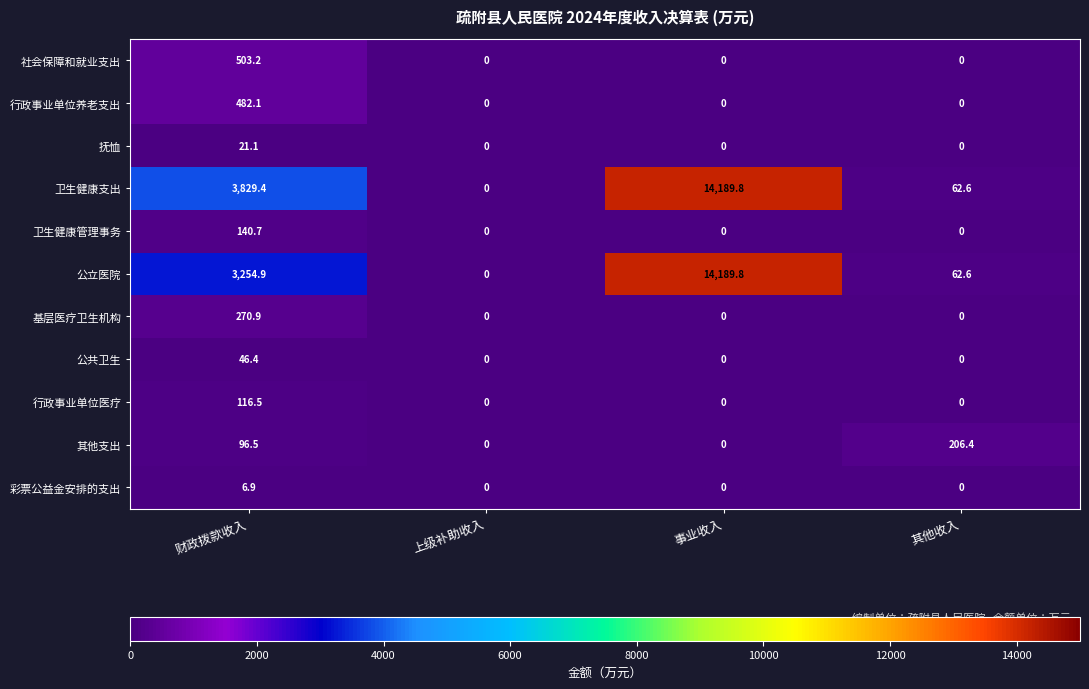

Count the 彩票公益金安排的支出 values in the range 0 to 6.

3